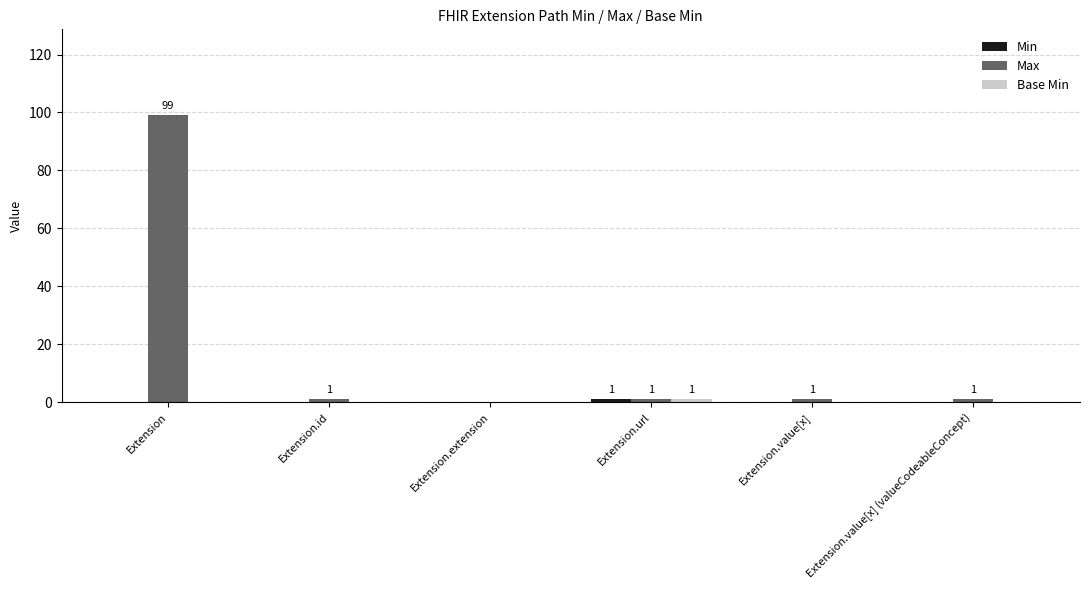

Does the chart contain stacked bars?

No